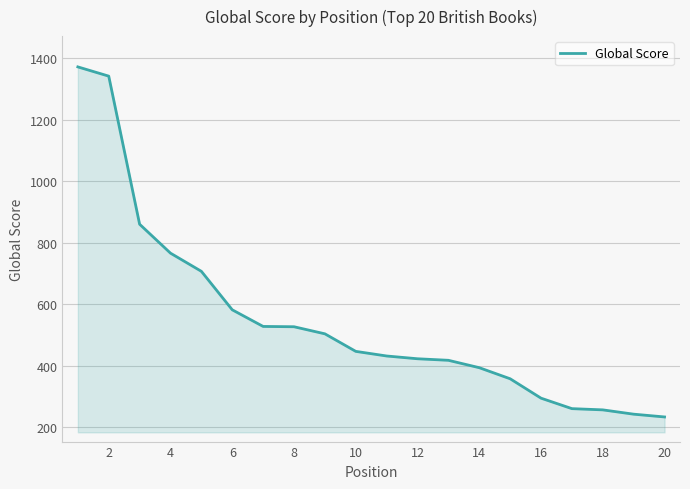

What is the maximum value shown in the chart?

1371